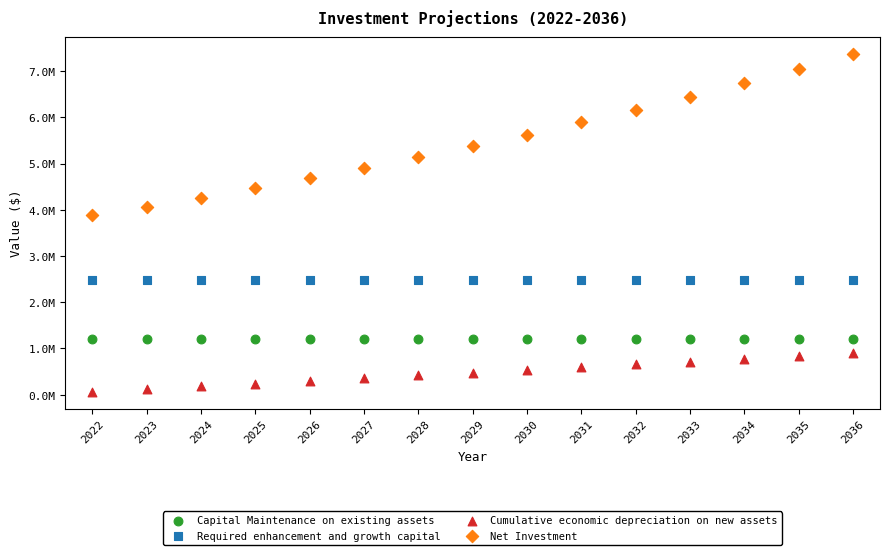

Which series reaches the minimum Y coordinate?

Cumulative economic depreciation on new assets